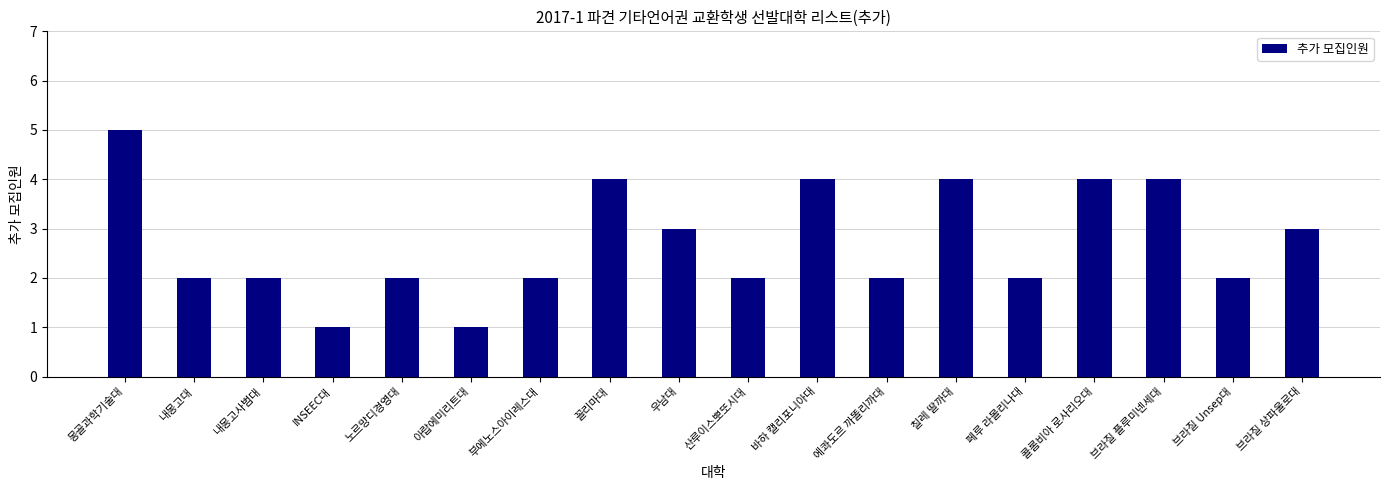

What is the change in value from 내몽고대 to 꼴리마대?

+2